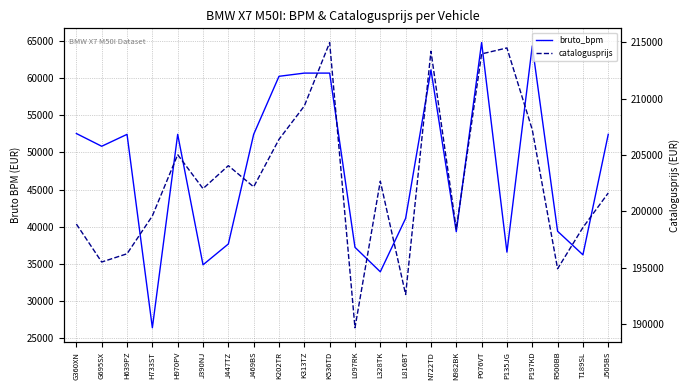

At which category is the sum across all series the highest?

P076VT